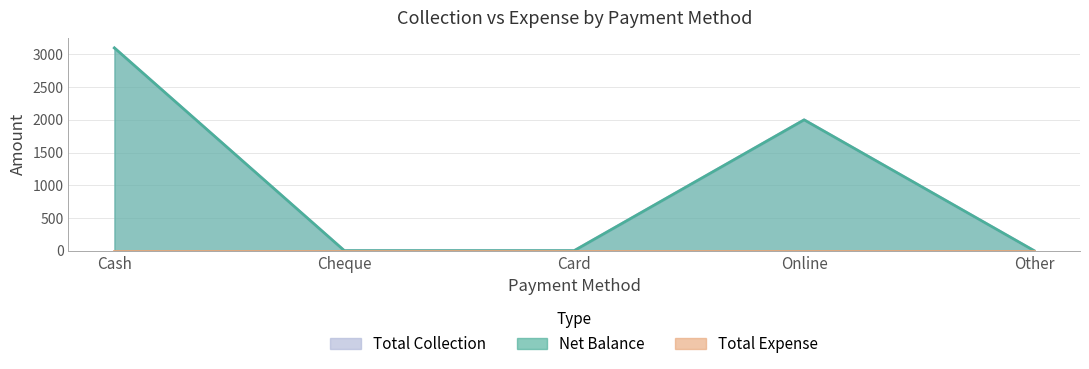

Which series has the largest total across all categories?

Net Balance